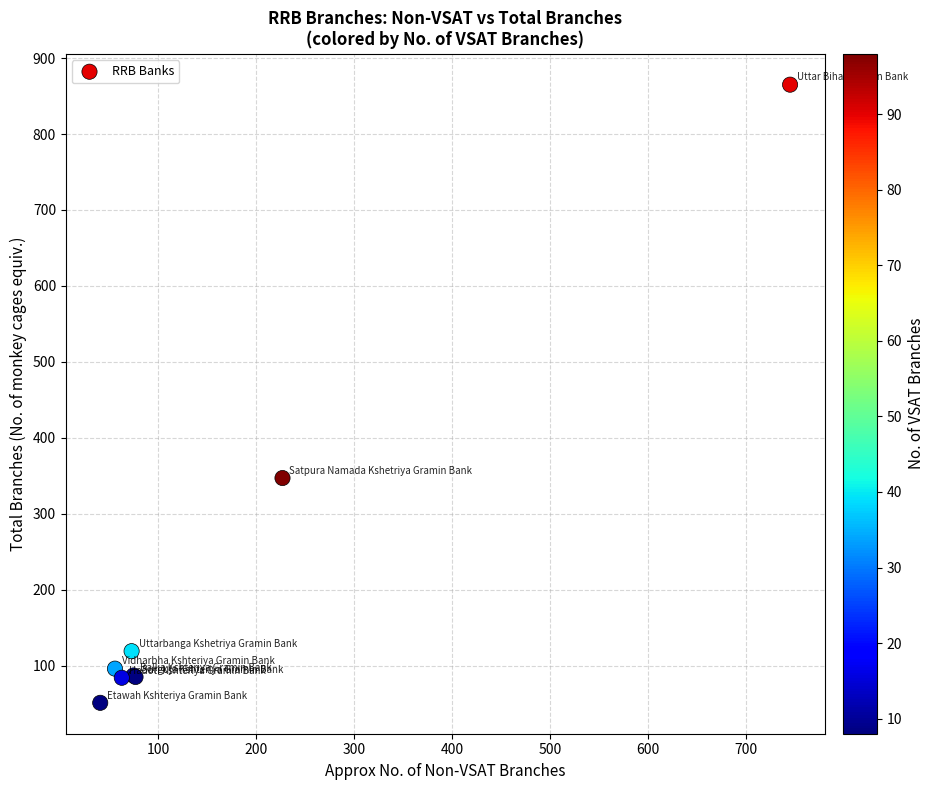

What Y value in the scatter plot is closest to 458?

347